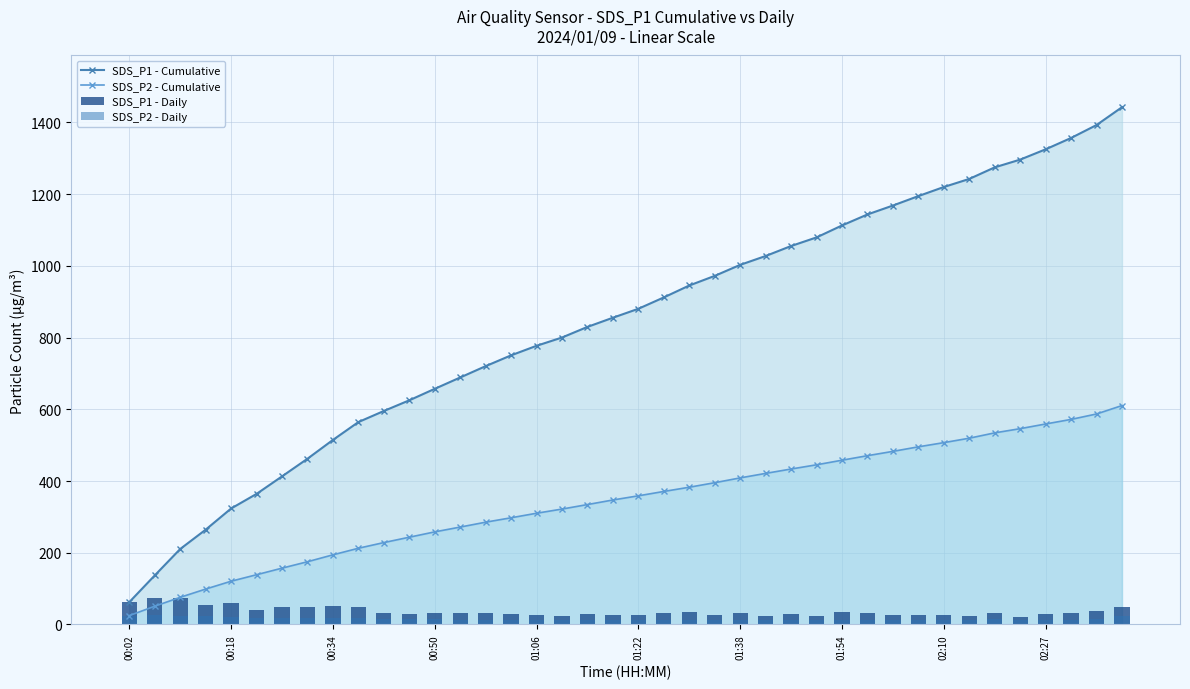

What is the lowest value of the SDS_P1 - Cumulative series?

62.2